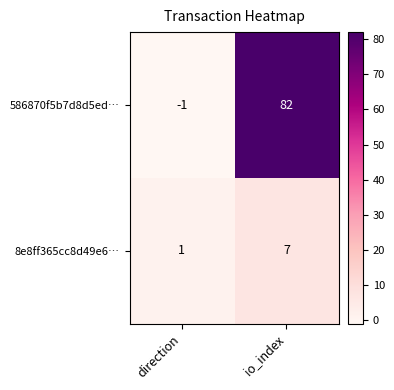

What is the difference between the 586870f5b7d8d5ed… values at direction and io_index?

83